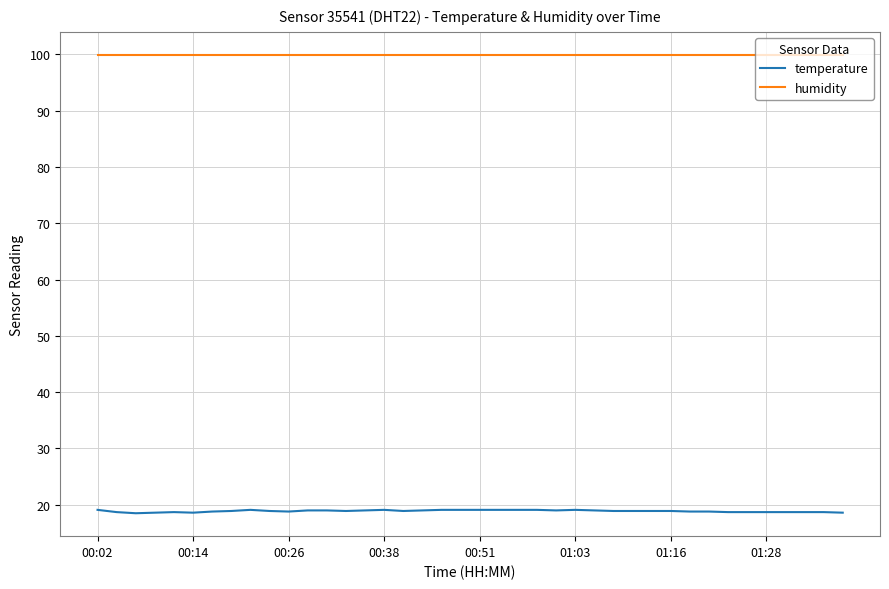

Rank the series by their maximum value, from highest to lowest.

humidity, temperature